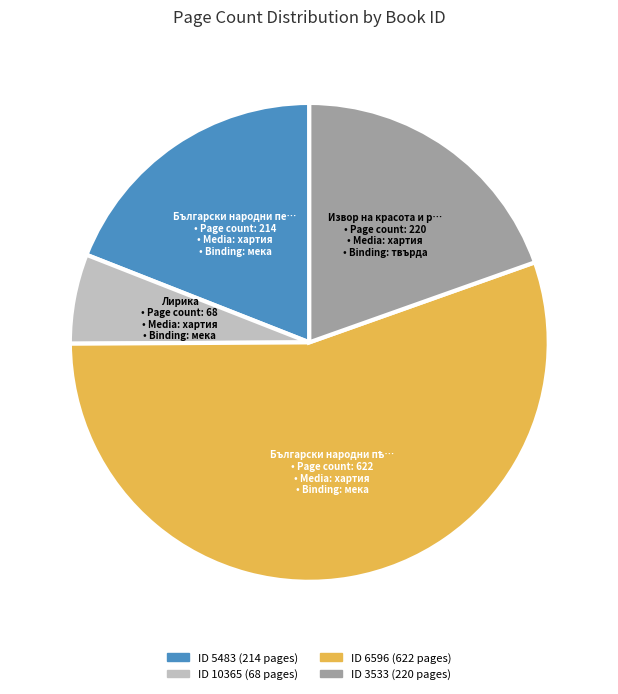

Does any single category account for the majority?

Yes